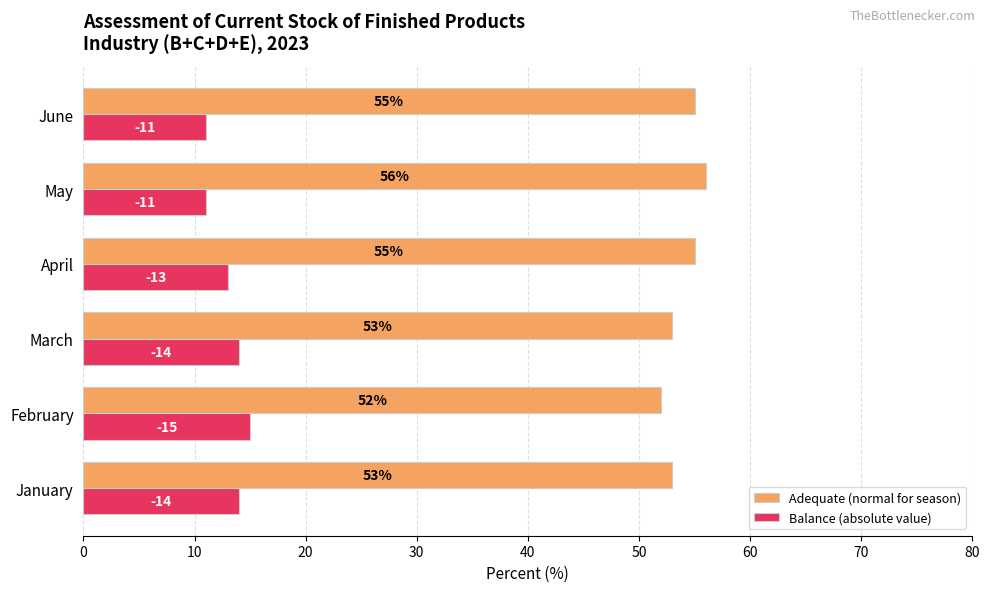

Rank the series by their maximum value, from lowest to highest.

Balance (absolute value), Adequate (normal for season)